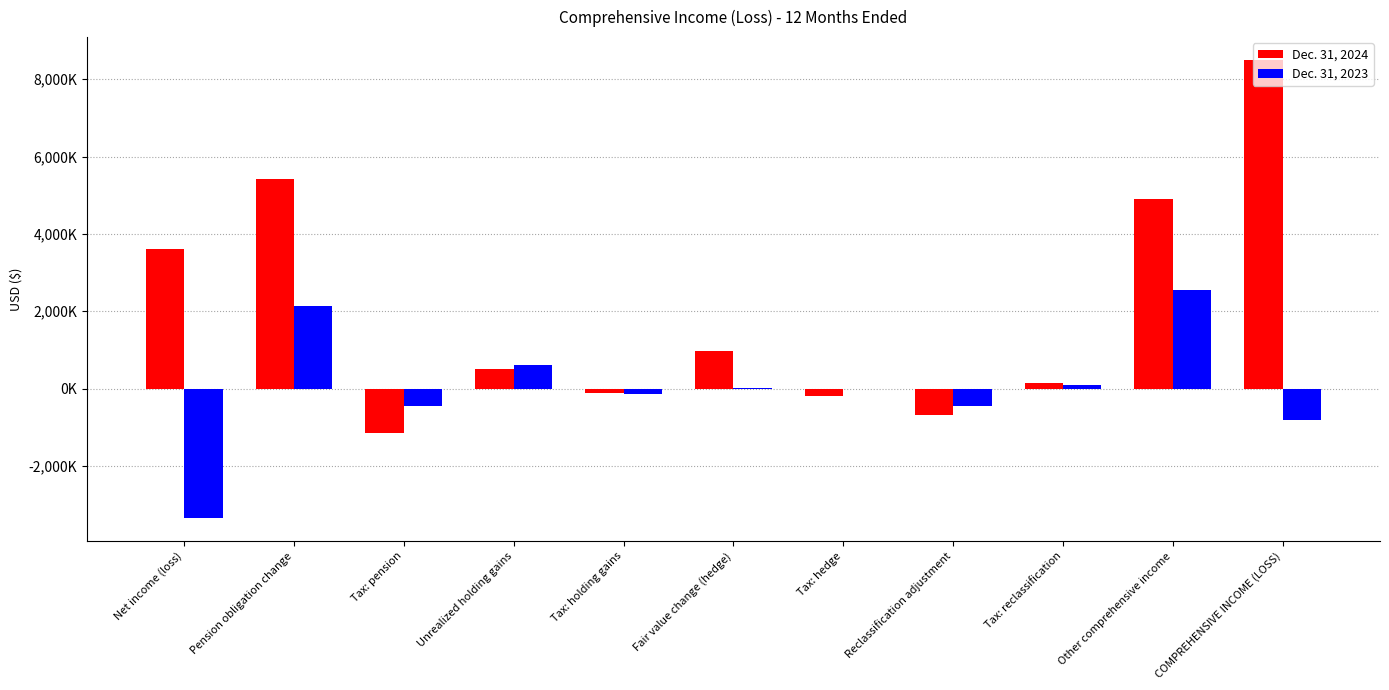

What are all the series names shown in the legend?

Dec. 31, 2024, Dec. 31, 2023